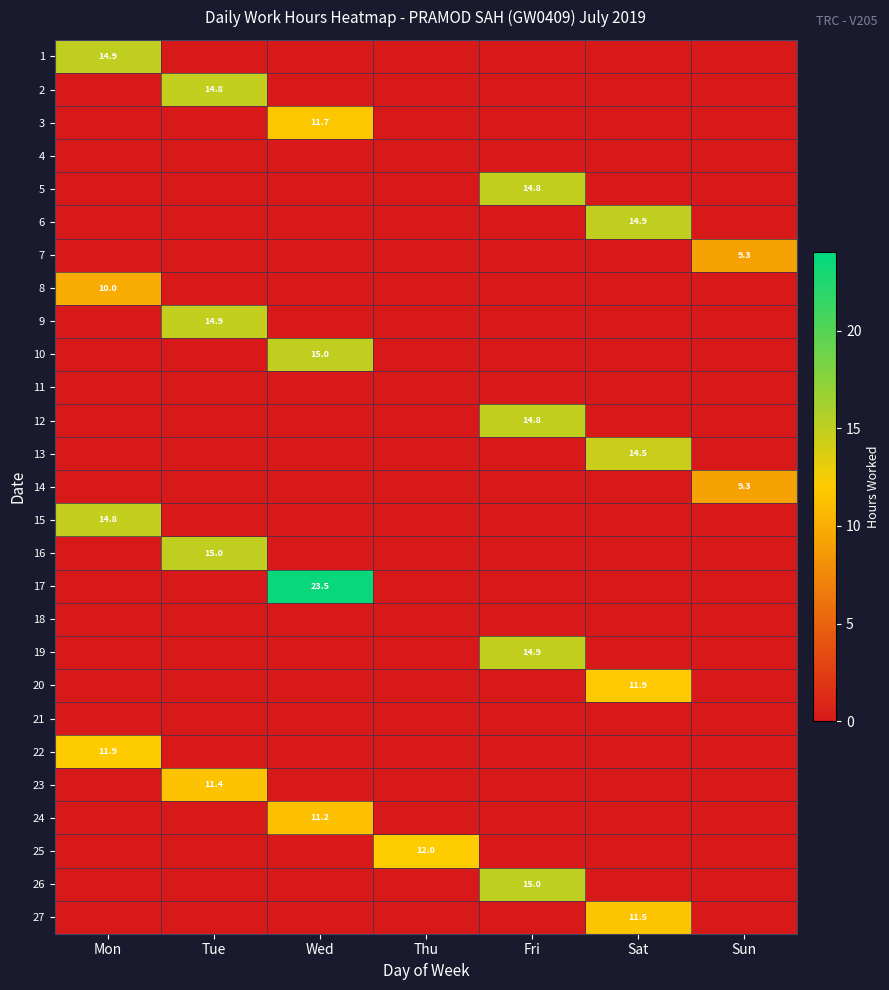

The 16 series shows 15.0 at Tue. True or false?

True